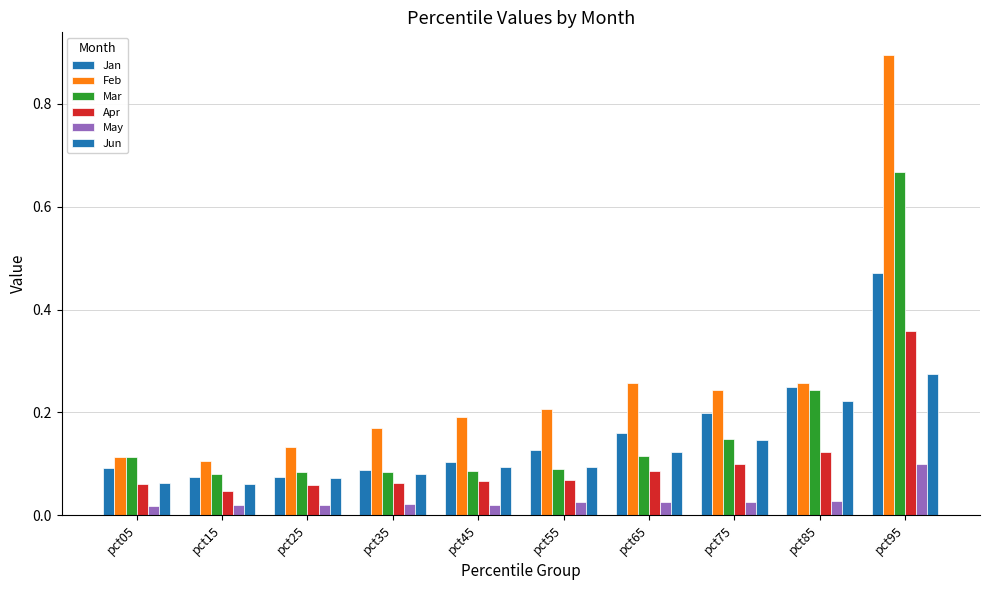

What is the value of the Jan bar at the 7th from the left?

0.2